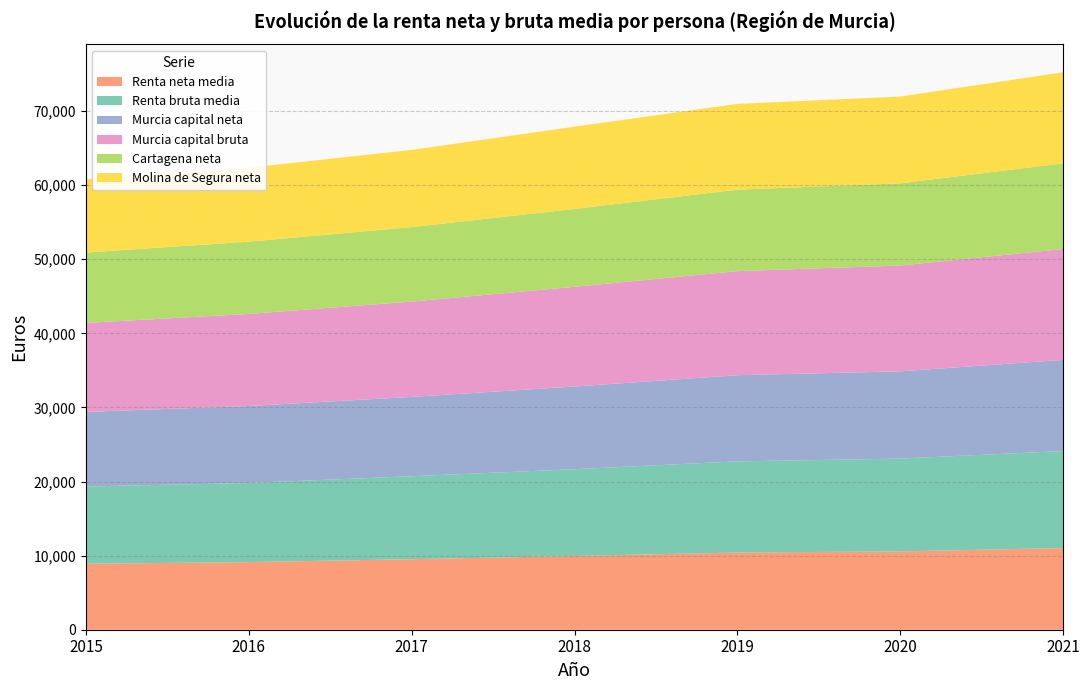

Reading right to left, list all the values displayed in this chart.

Renta neta media: 2021=11023	2020=10574	2019=10422	2018=9948	2017=9518	2016=9124	2015=8908
Renta bruta media: 2021=13095	2020=12522	2019=12300	2018=11718	2017=11200	2016=10681	2015=10424
Murcia capital neta: 2021=12305	2020=11778	2019=11631	2018=11159	2017=10703	2016=10389	2015=10066
Murcia capital bruta: 2021=14966	2020=14282	2019=14046	2018=13460	2017=12869	2016=12427	2015=12013
Cartagena neta: 2021=11560	2020=11092	2019=10998	2018=10509	2017=10051	2016=9757	2015=9499
Molina de Segura neta: 2021=12296	2020=11715	2019=11574	2018=11104	2017=10417	2016=9987	2015=9880